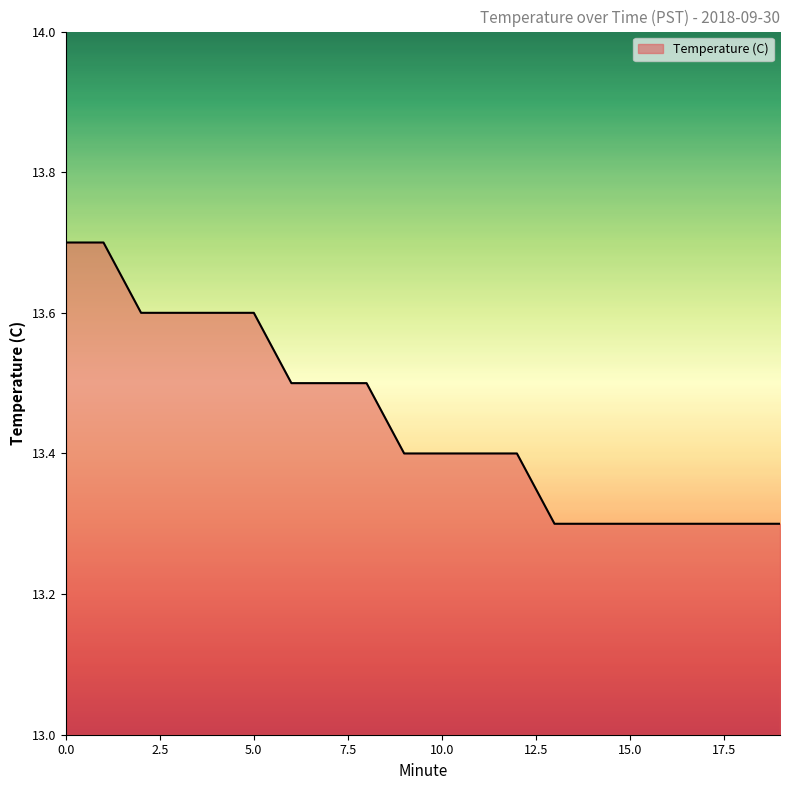

How many lines are shown in the chart?

1